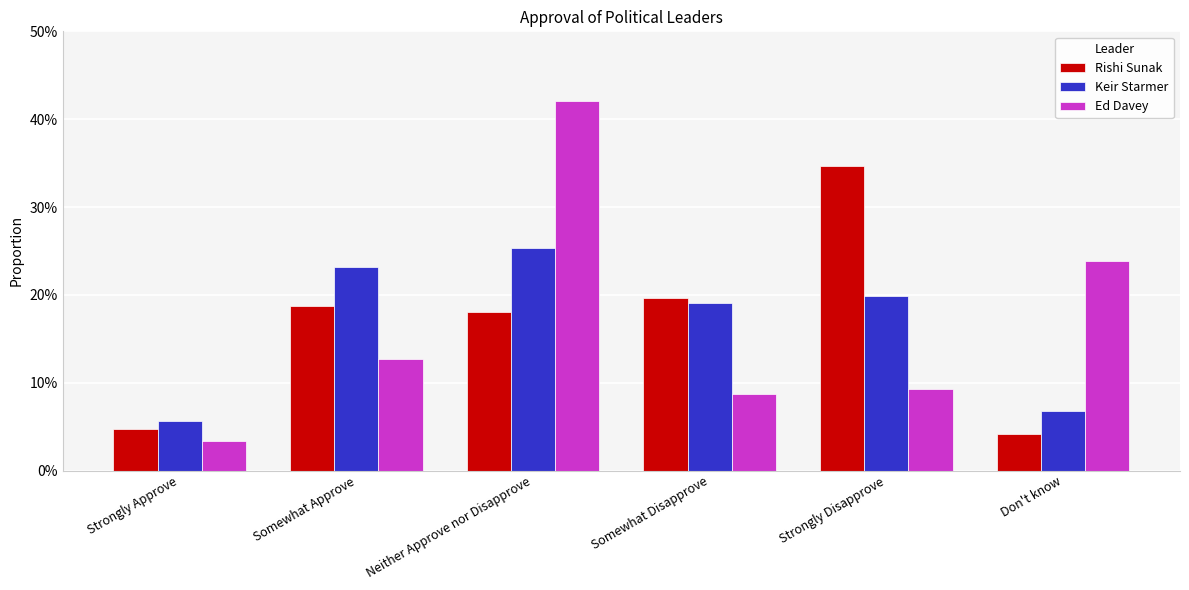

What is the difference between the highest and lowest values at Somewhat Disapprove?

0.1